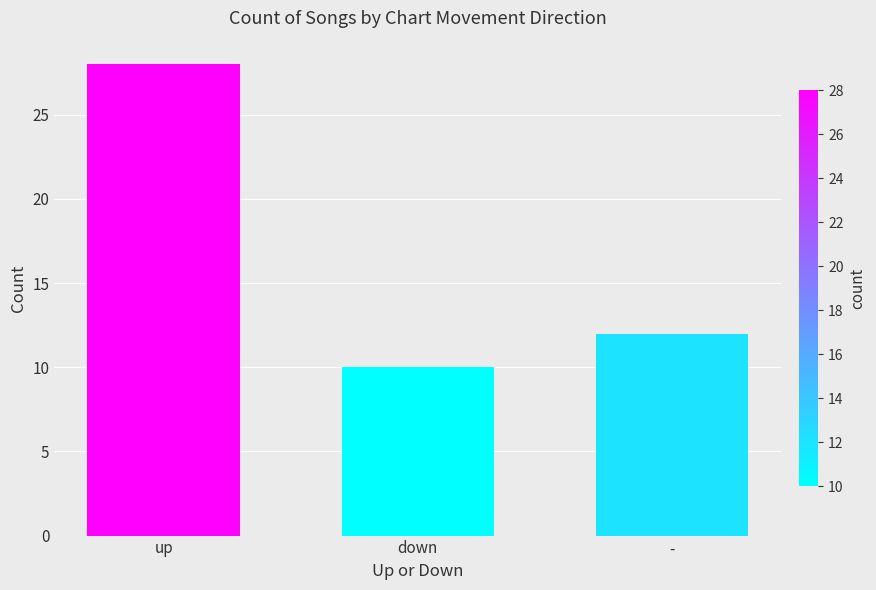

Reading right to left, transcribe all the data shown in this chart.

-=12	down=10	up=28